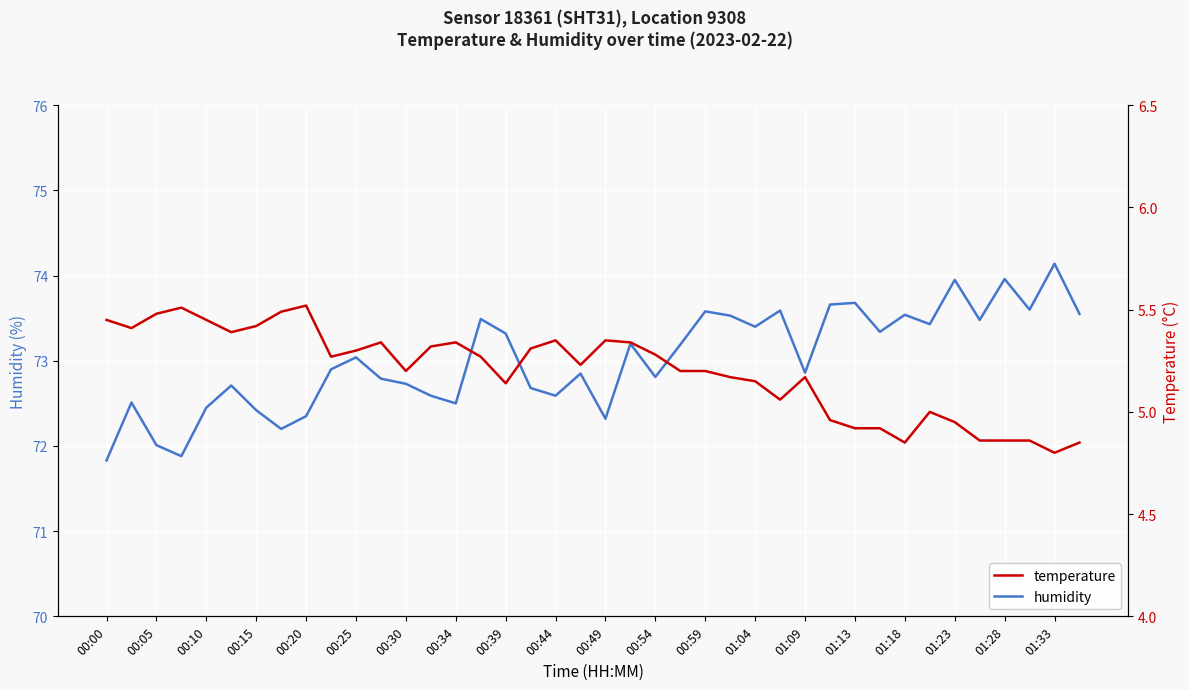

Is it true that humidity equals 73.7 at 01:13?

True